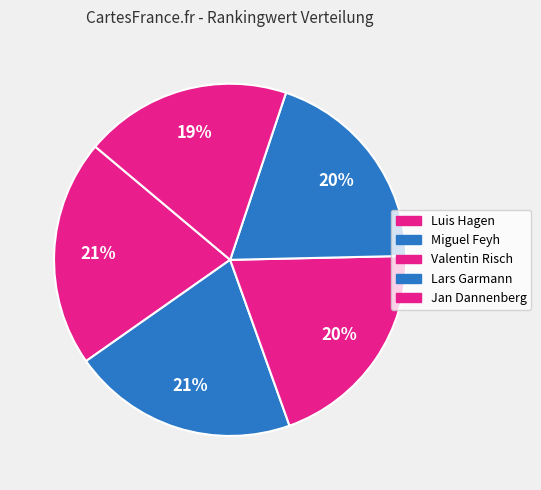

Is Lars Garmann the majority of the pie?

No